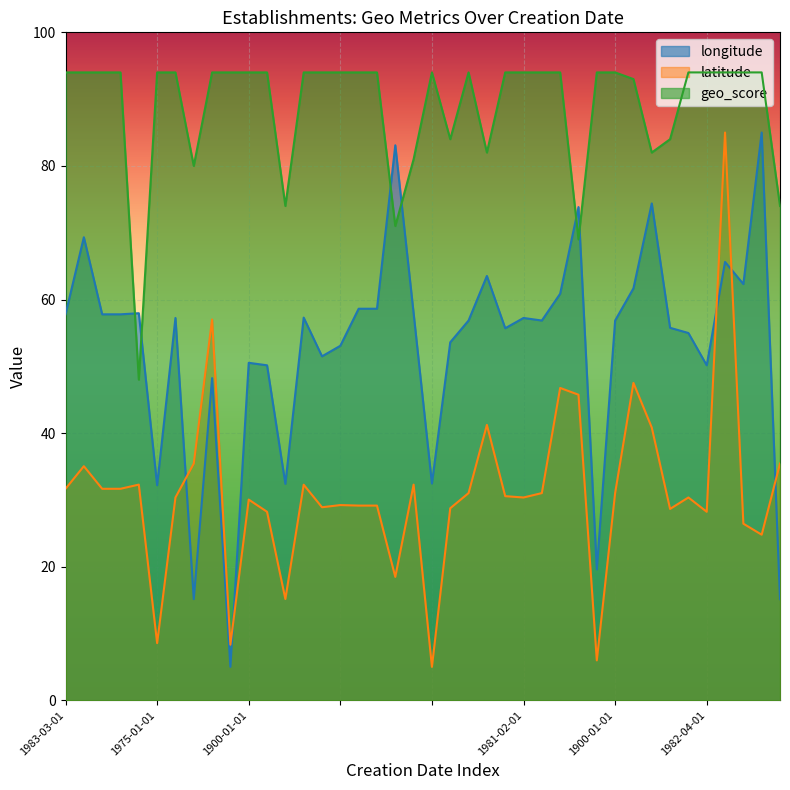

At which category does latitude reach its first local peak?

1983-12-21